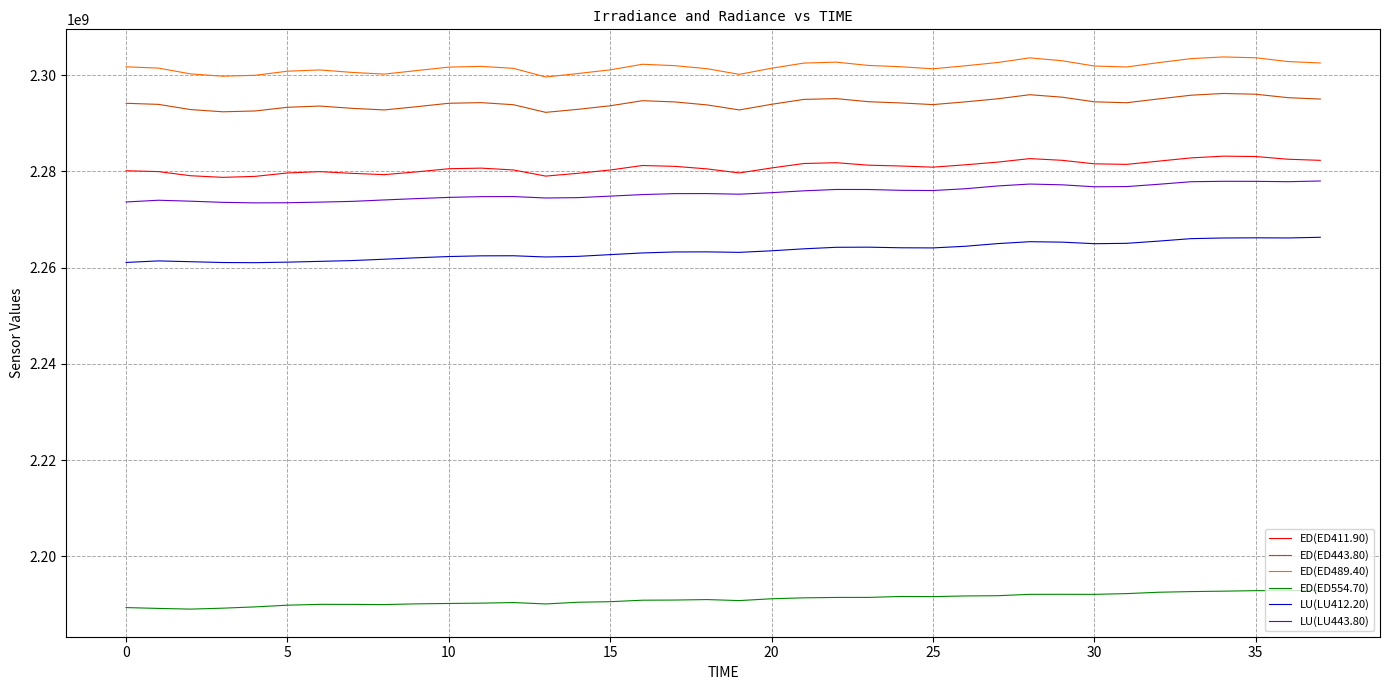

List the series in order of their peak value, highest first.

ED(ED489.40), ED(ED443.80), ED(ED411.90), LU(LU443.80), LU(LU412.20), ED(ED554.70)